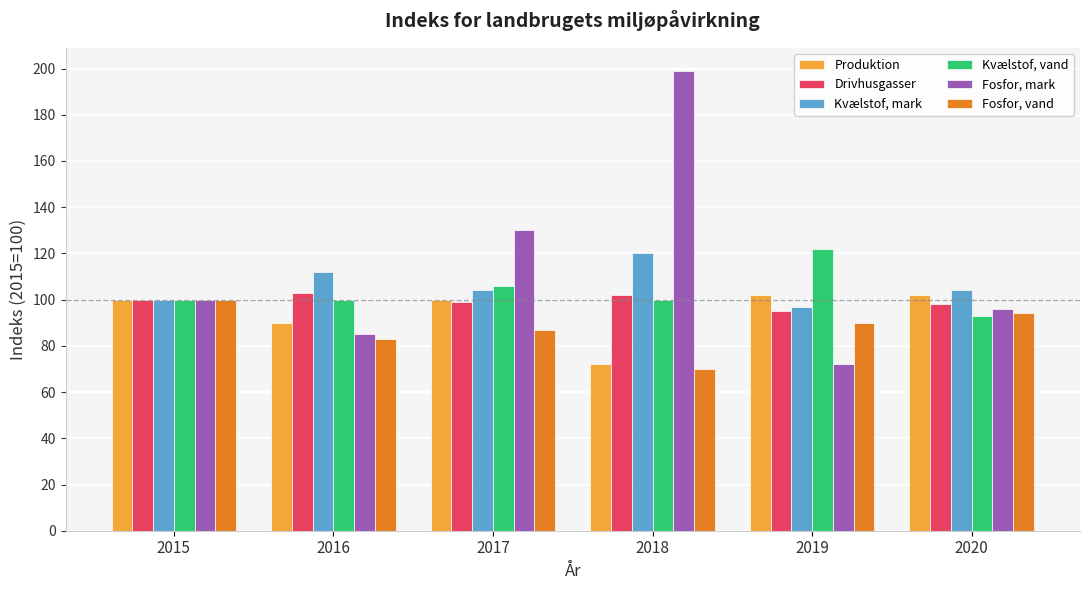

Which series has the largest range (max minus min)?

Fosfor, mark